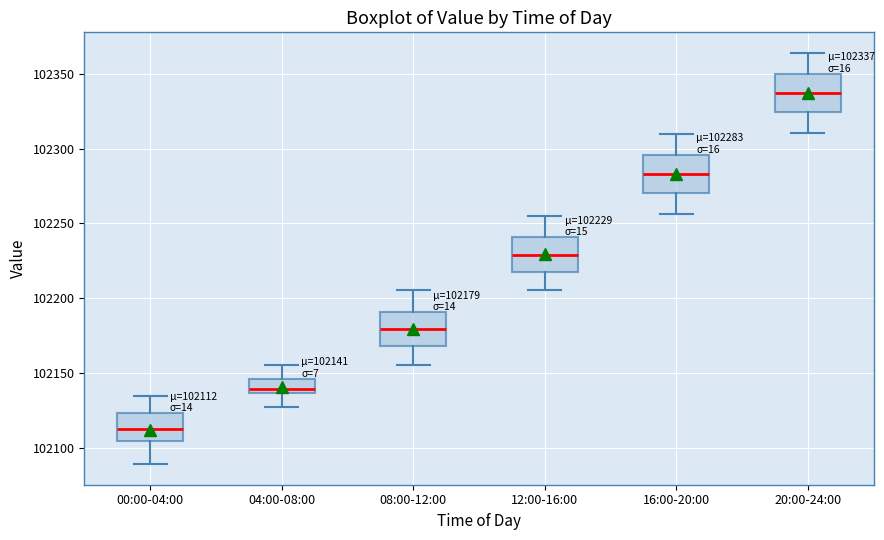

Which box has the lowest median line?

00:00-04:00